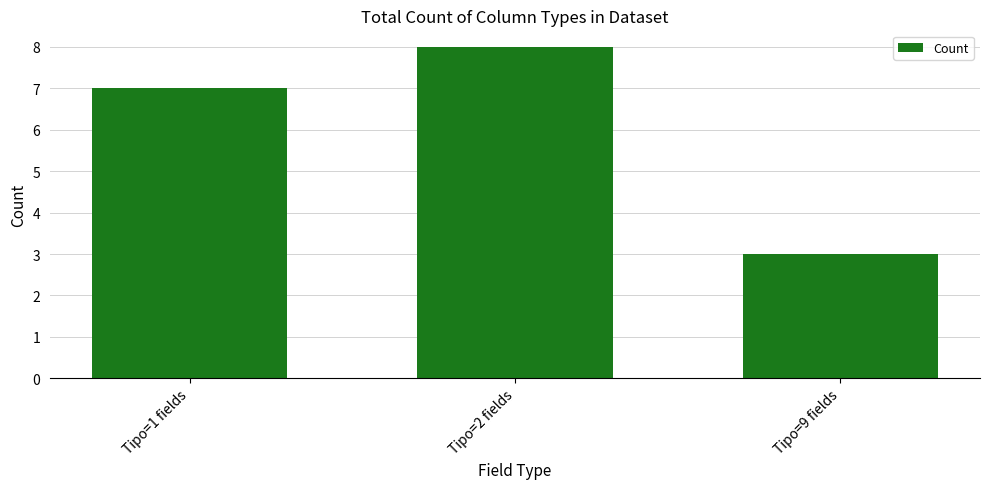

What is the approximate value at Tipo=2 fields?

8